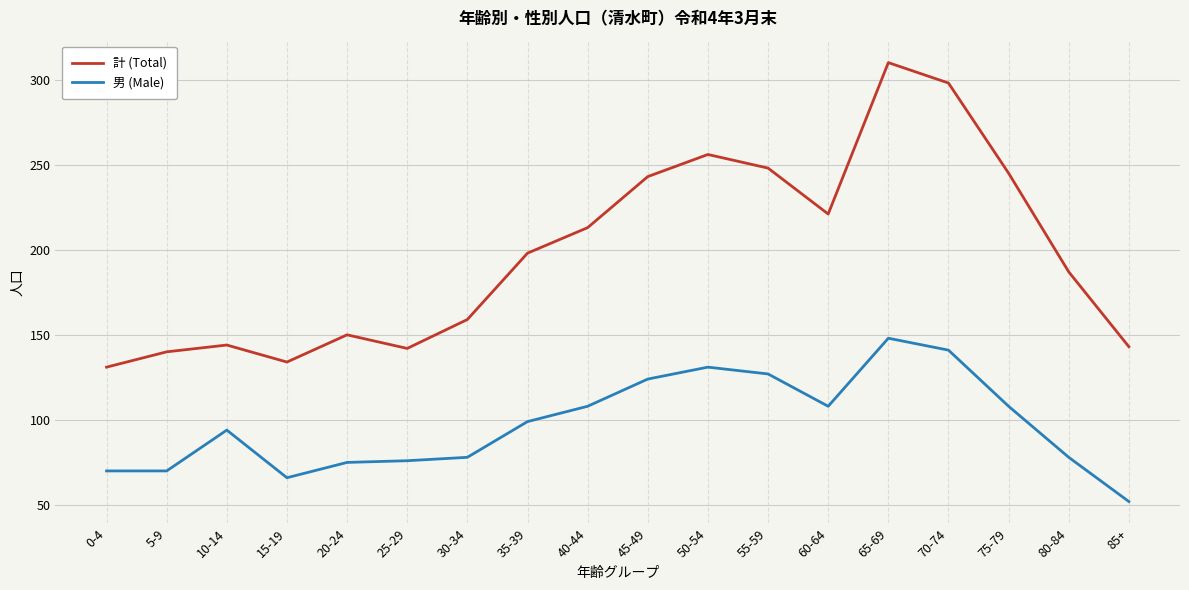

Which series has the widest spread of values?

計 (Total)